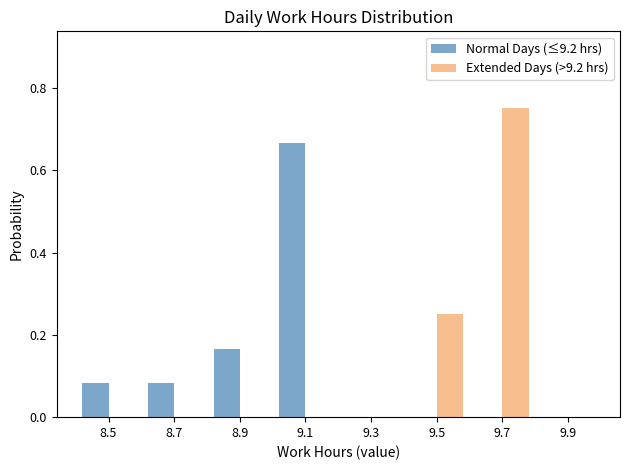

Reading left to right, transcribe this chart: for each range on the x-axis, give the height of each series' bar. The values are not printed on the chart, so give them approximately, as read against the axis.

8.4 to 8.6: Normal Days (≤9.2 hrs)=0.08	Extended Days (>9.2 hrs)=0
8.6 to 8.8: Normal Days (≤9.2 hrs)=0.08	Extended Days (>9.2 hrs)=0
8.8 to 9.0: Normal Days (≤9.2 hrs)=0.16	Extended Days (>9.2 hrs)=0
9.0 to 9.2: Normal Days (≤9.2 hrs)=0.66	Extended Days (>9.2 hrs)=0
9.2 to 9.4: Normal Days (≤9.2 hrs)=0	Extended Days (>9.2 hrs)=0
9.4 to 9.6: Normal Days (≤9.2 hrs)=0	Extended Days (>9.2 hrs)=0.26
9.6 to 9.8: Normal Days (≤9.2 hrs)=0	Extended Days (>9.2 hrs)=0.76
9.8 to 10.0: Normal Days (≤9.2 hrs)=0	Extended Days (>9.2 hrs)=0